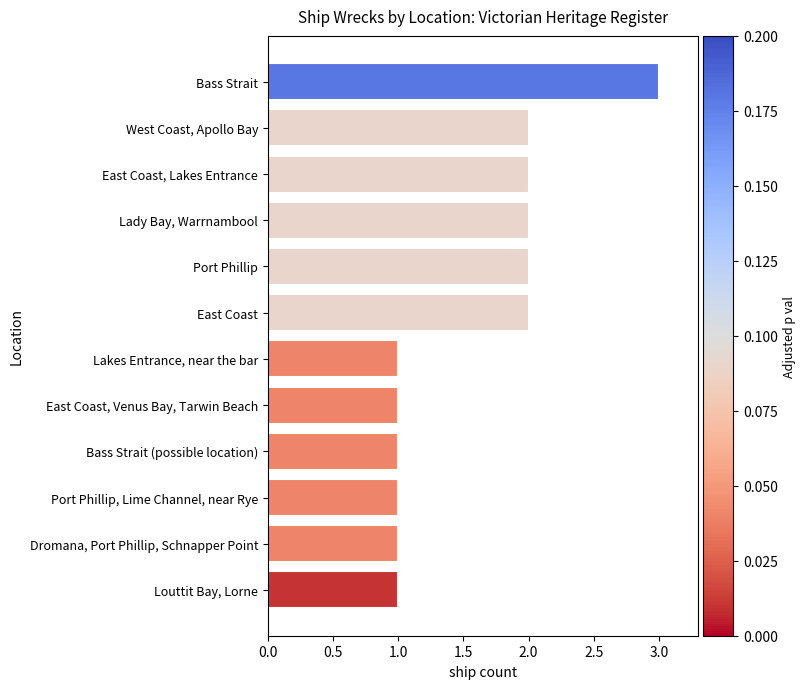

What is the difference between the maximum and second lowest values?

2